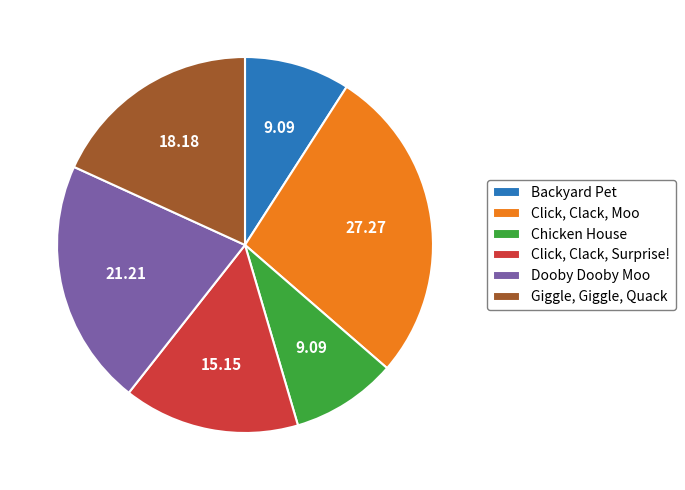

Is there any slice that represents more than half of the pie?

No